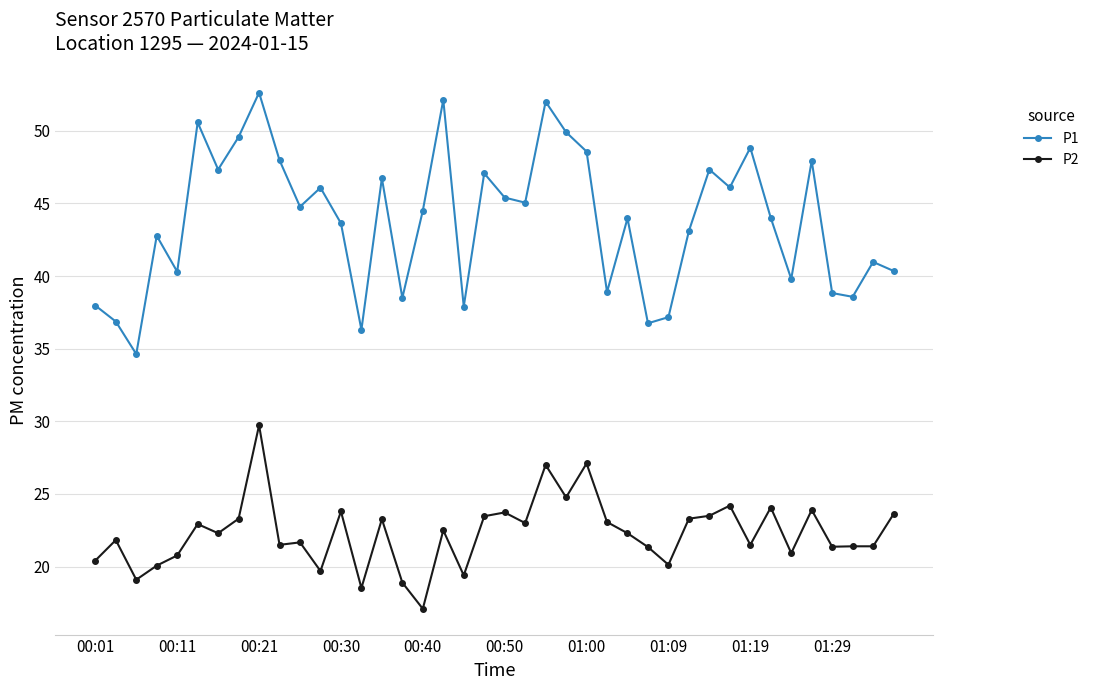

List the series in order of their overall mean, lowest first.

P2, P1